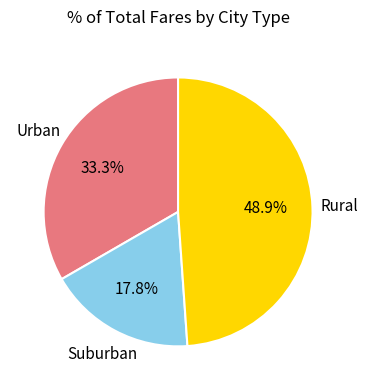

Is there a majority slice in this chart?

No